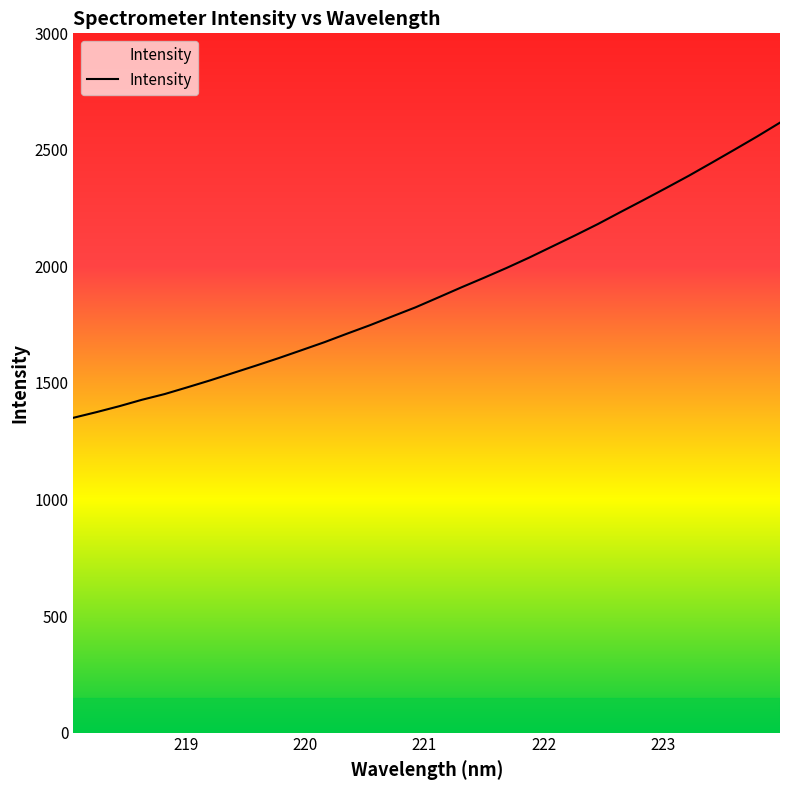

What is the difference between the maximum and second lowest values?

1242.2